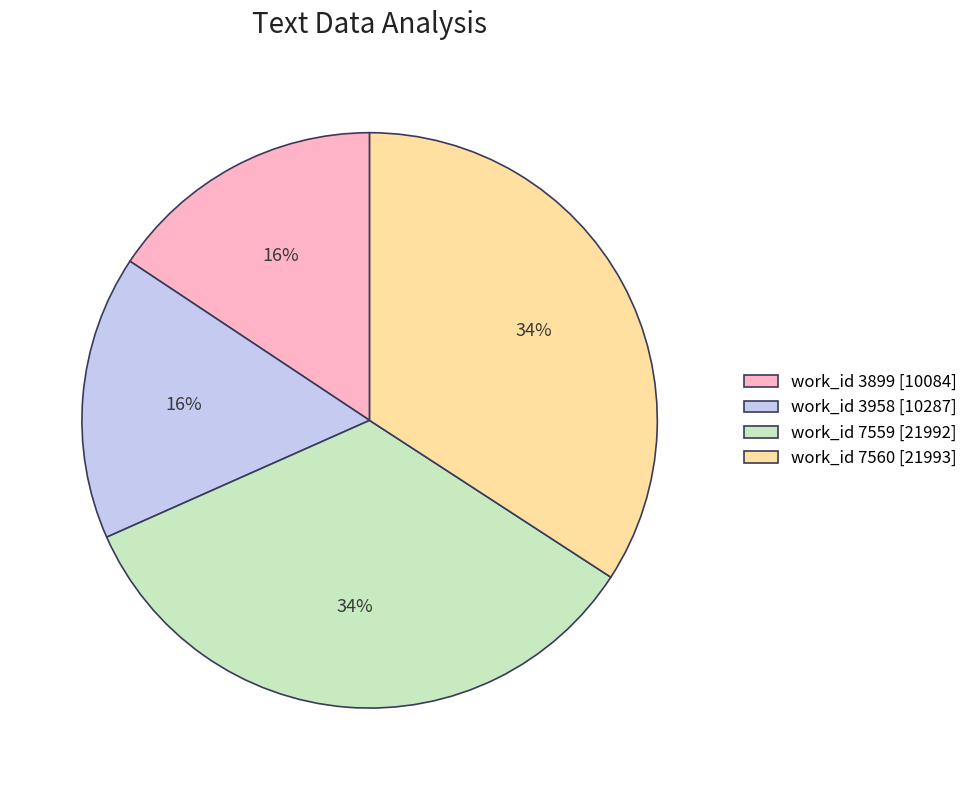

What is the ratio of the value at work_id 3899 [10084] to the value at work_id 3958 [10287]?

1.0